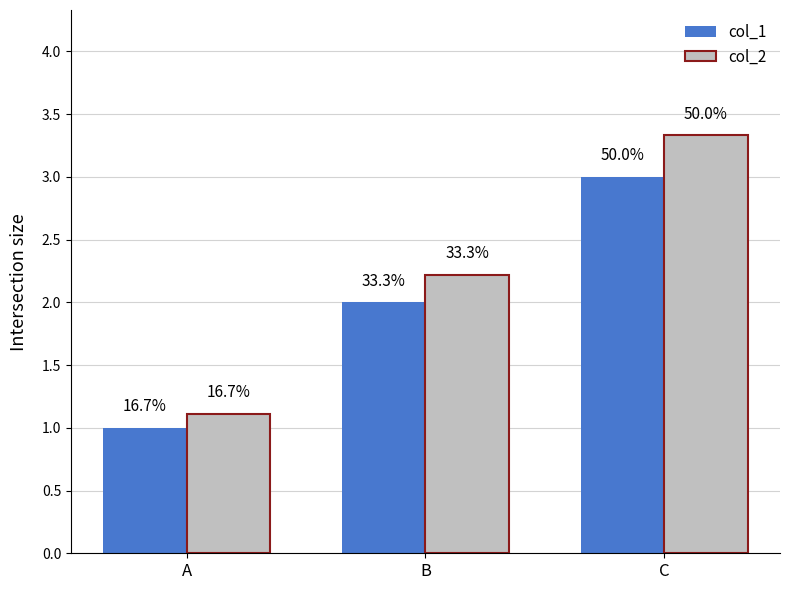

What are all the series names shown in the legend?

col_1, col_2